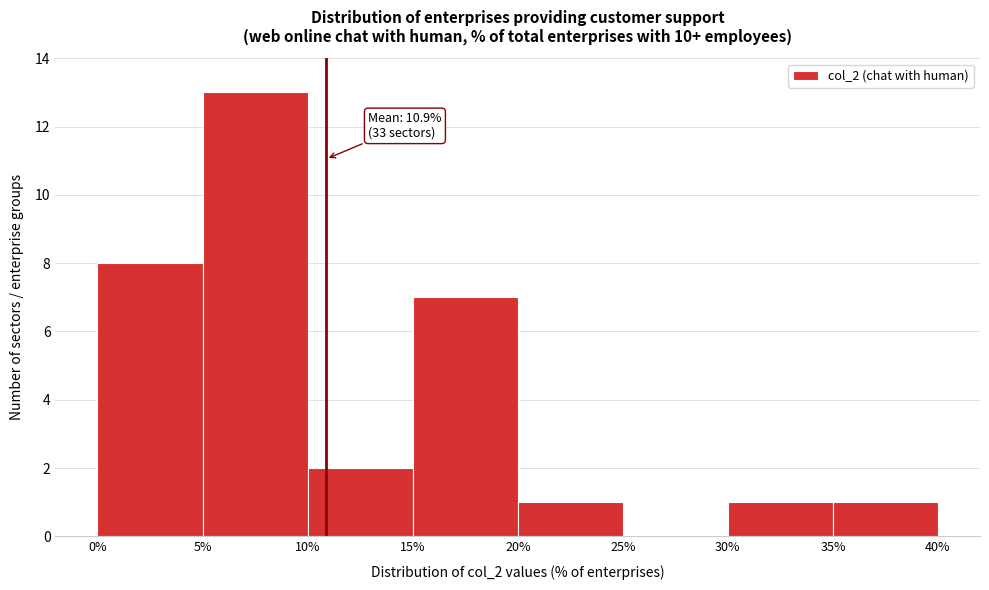

Which range on the x-axis has the tallest bar?

5% to 10%